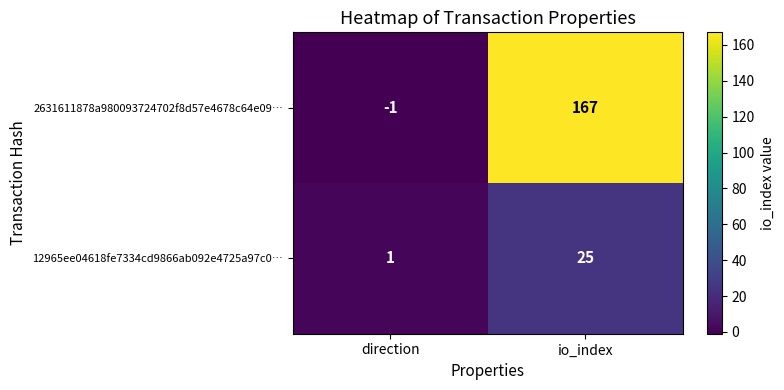

What is the sum of all 12965ee04618fe7334cd9866ab092e4725a97c0… values?

26